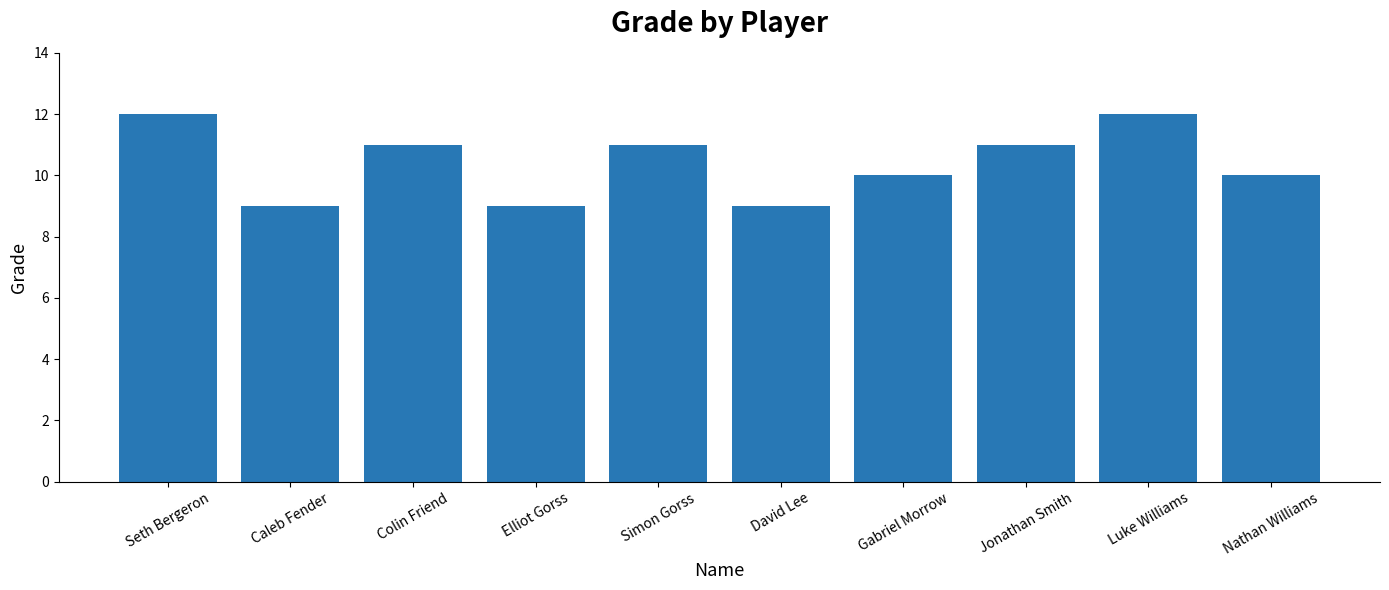

Is it true that the value at Luke Williams is 5?

False